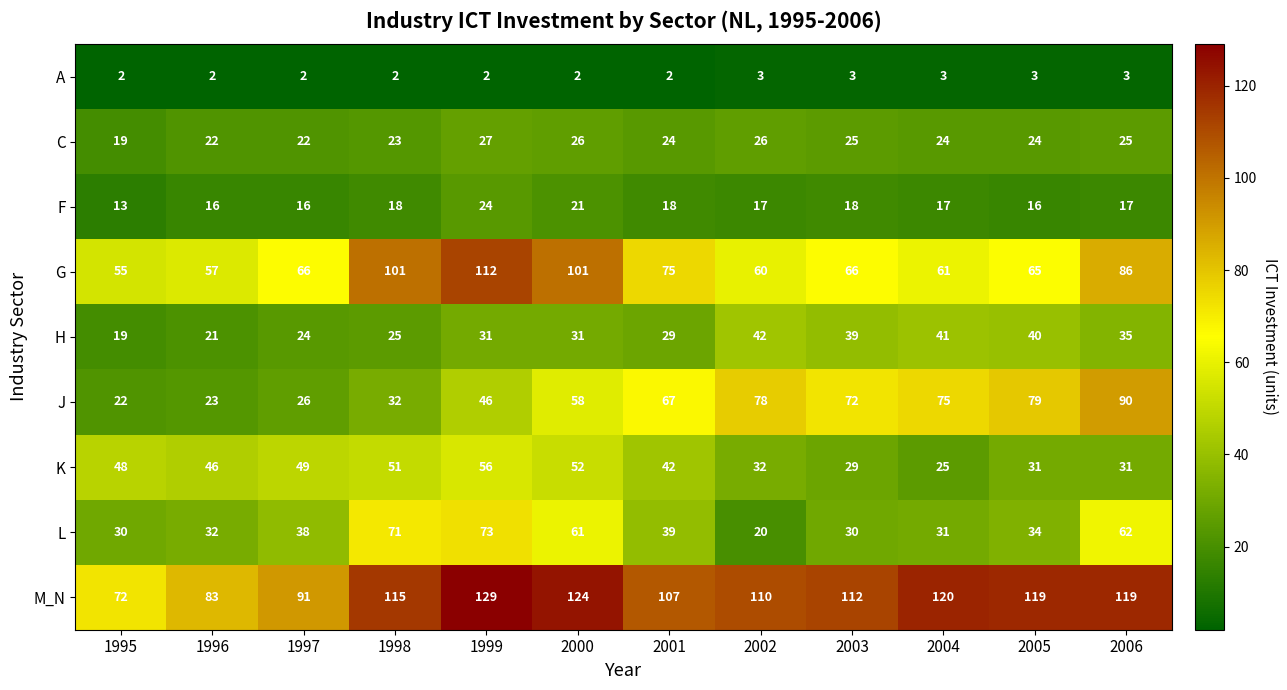

Rank the series by their maximum value, from lowest to highest.

A, F, C, H, K, L, J, G, M_N